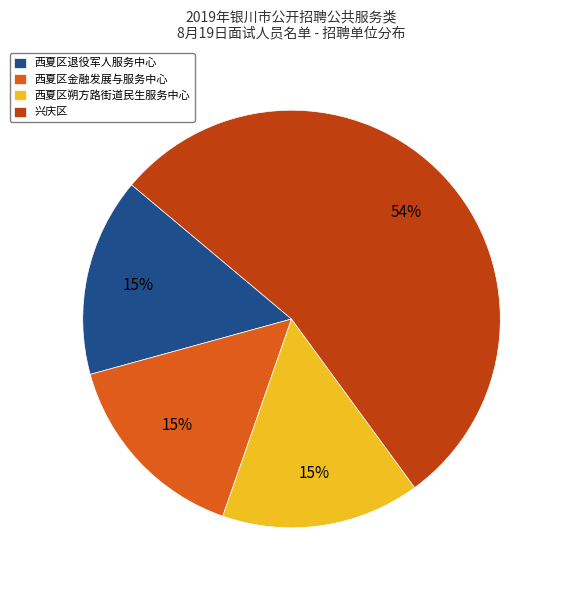

To the nearest percent, what is the average slice percentage?

25%